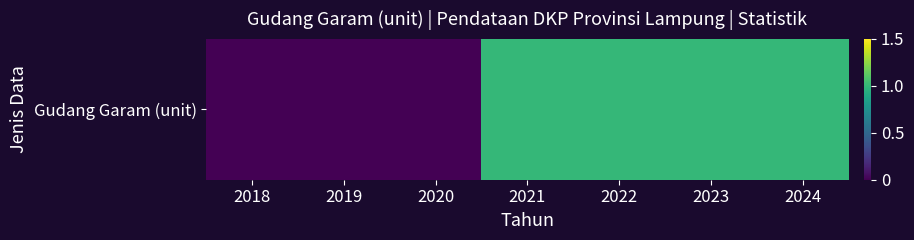

What is the difference between the second highest and second lowest values?

1